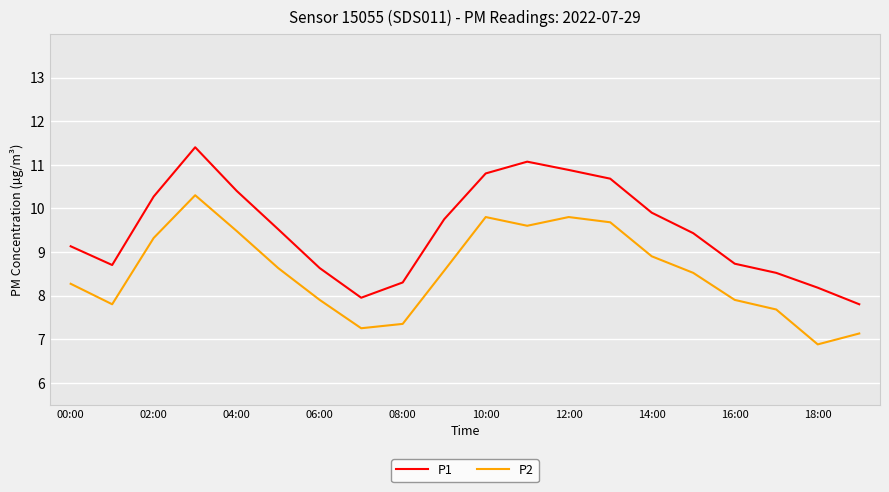

What is the difference between the maximum and minimum values in the P2 series?

3.4